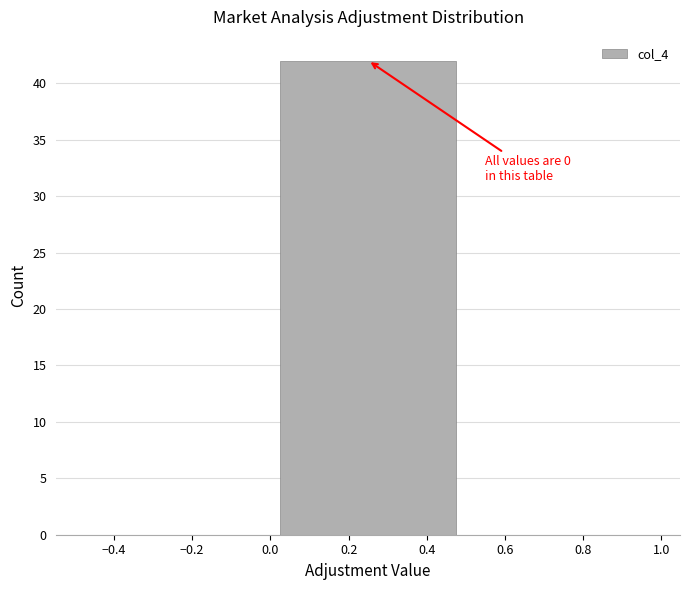

Which range on the x-axis has the tallest bar?

0.0 to 0.5